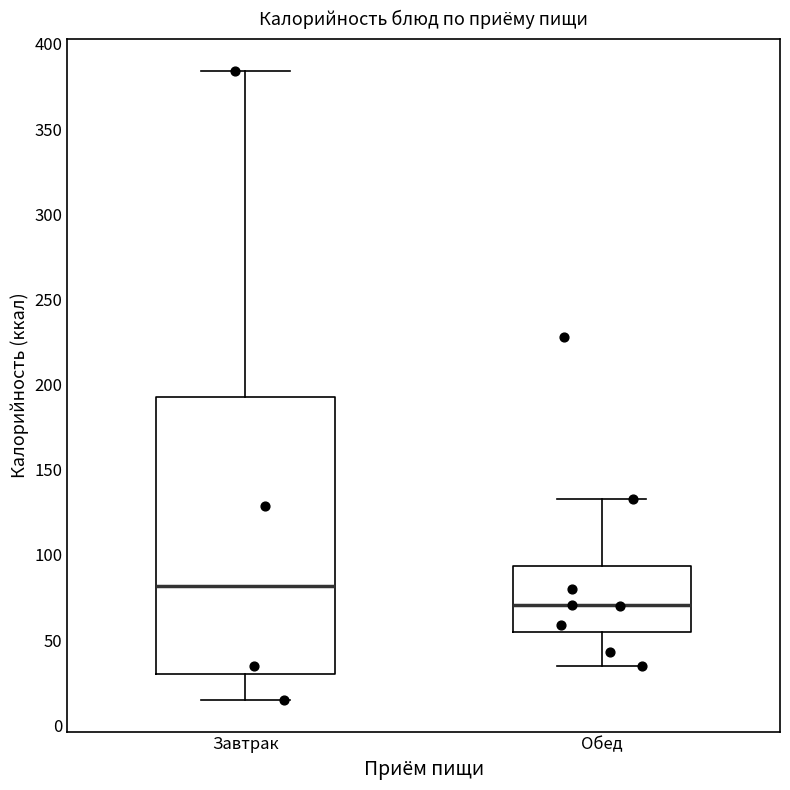

Reading left to right, transcribe this box plot: for each box, give where its median line is, the range the box spans, and where its two whiskers end, as read against the y-axis. The values are not printed on the chart, so give them approximately, as read against the axis.

Завтрак: median 80, box 30 to 195, whiskers 15 to 385
Обед: median 70, box 55 to 95, whiskers 35 to 135